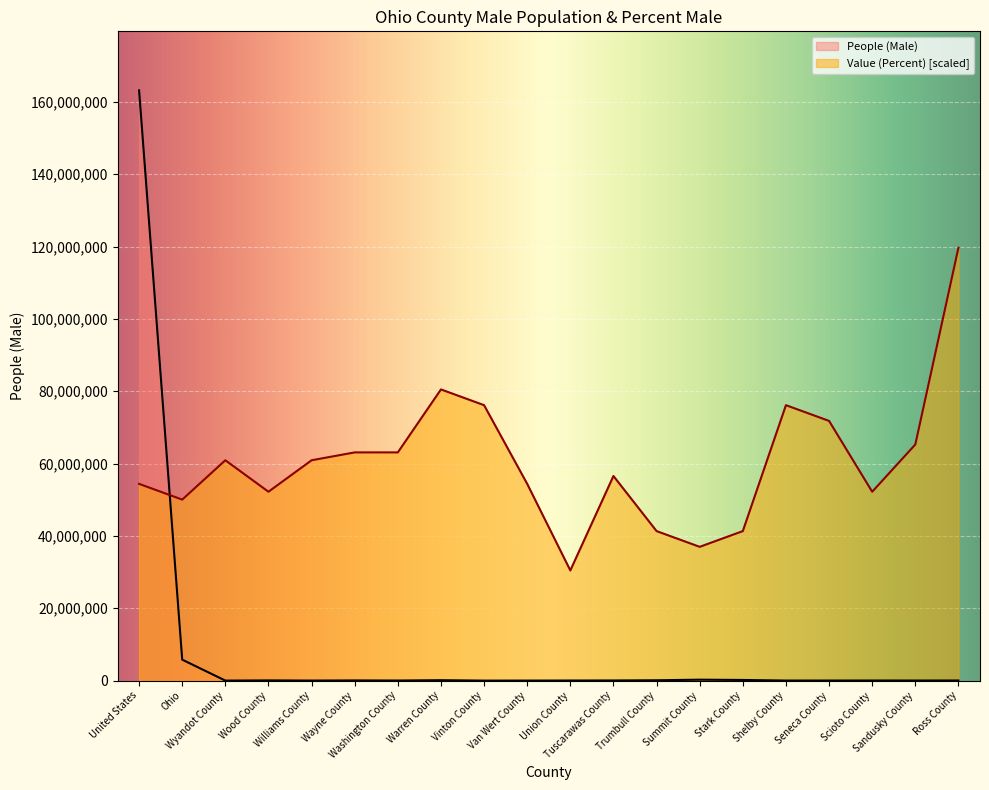

What is the difference between the maximum and minimum values in the Value (Percent) series?

89219616.2